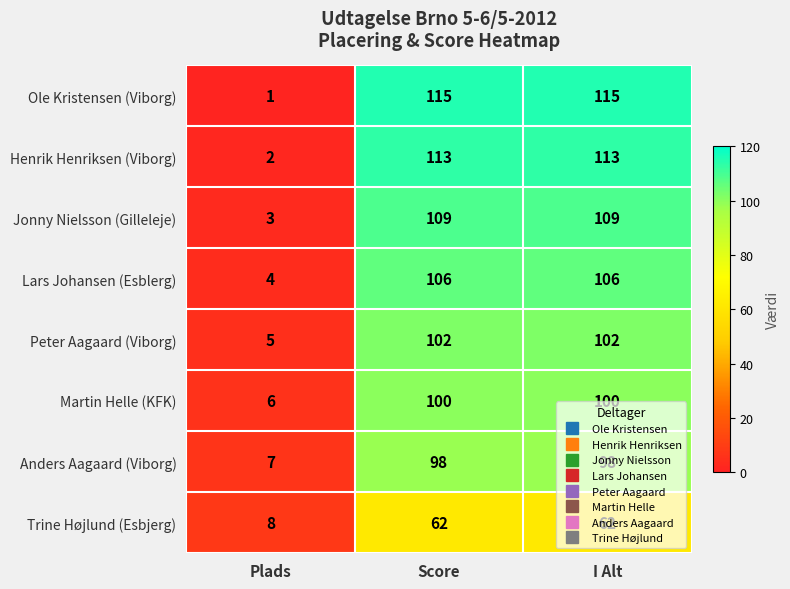

Which category has the lowest value across all series?

Plads